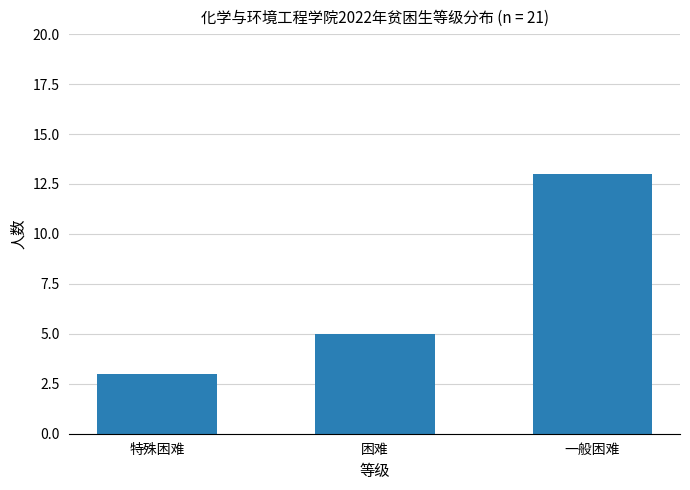

Which category has the highest value across all series?

一般困难